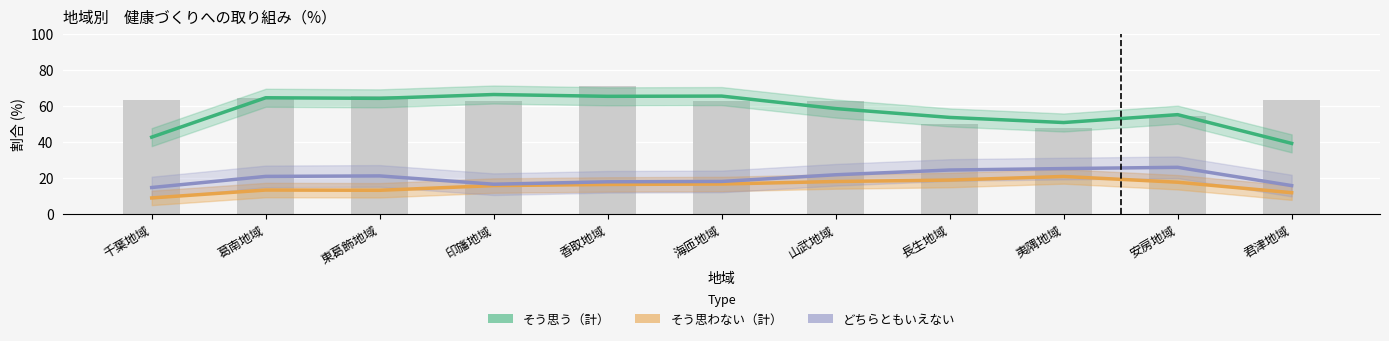

At which label does どちらともいえない reach its peak?

安房地域